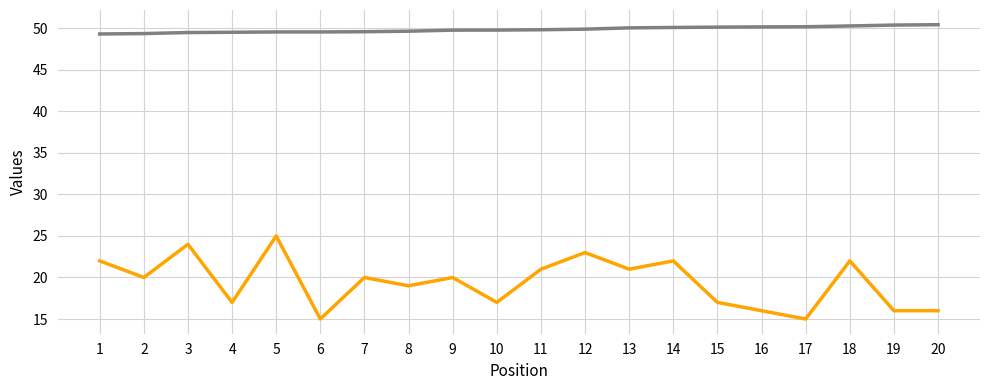

What is the spread (max minus min) of values at 9?

29.8